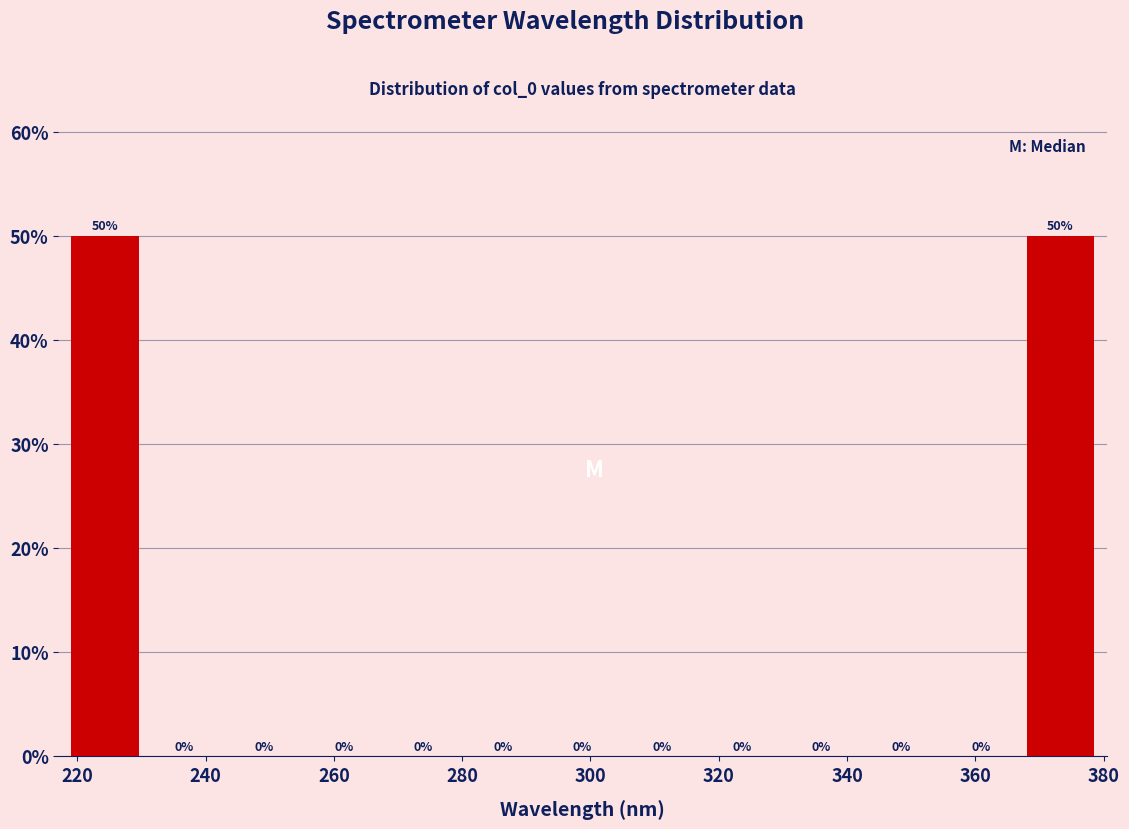

What is the height of the bar covering 218 to 230 on the x-axis? The bar edges are not printed on the chart, so give them approximately, as read against the axis.

50